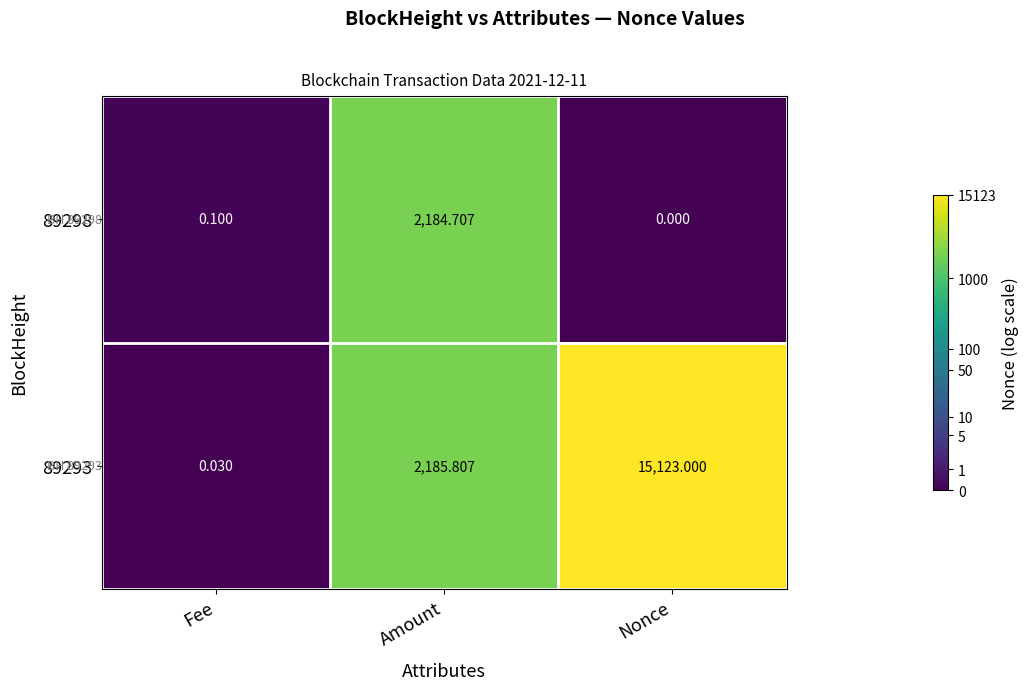

How many positive values does the 89298 series have?

2